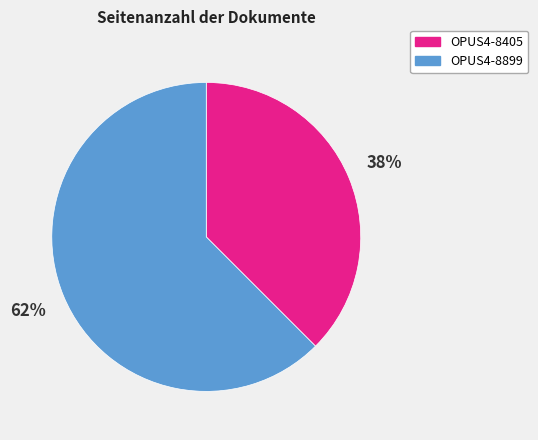

Is the sum of OPUS4-8405 and OPUS4-8899 greater than half?

Yes